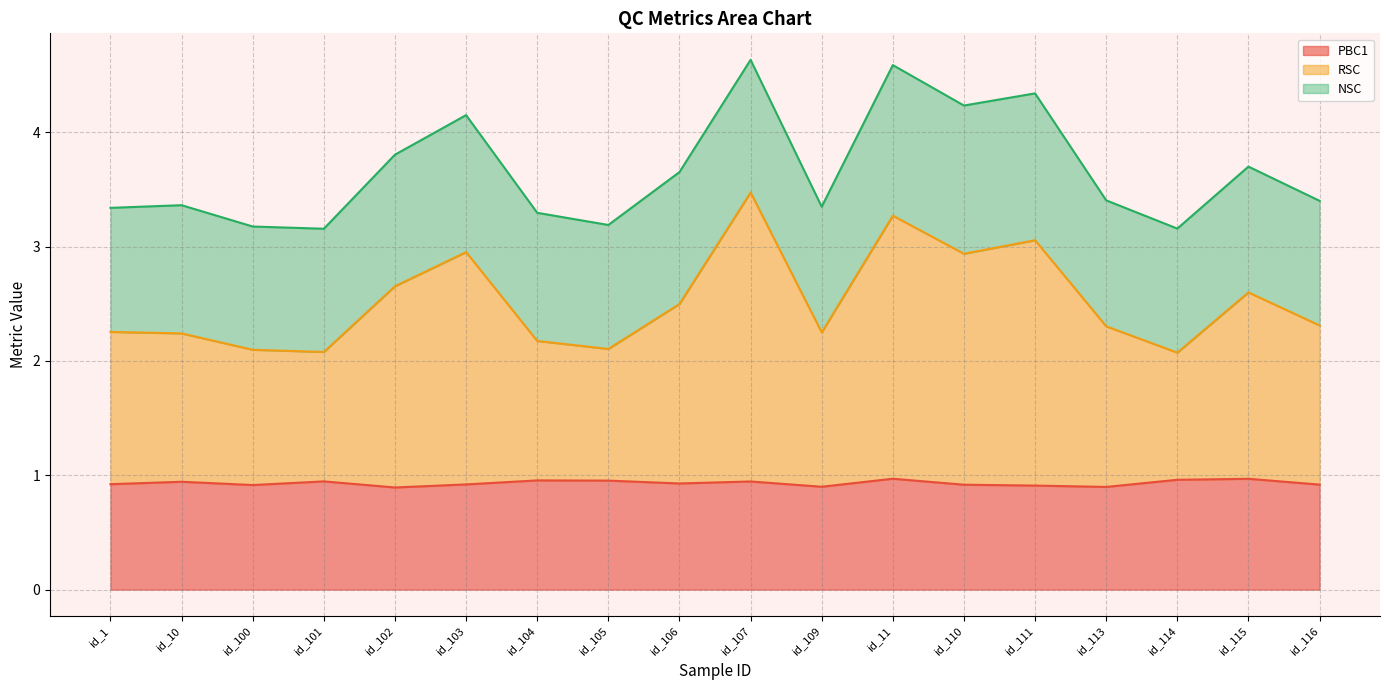

True or false: RSC has more than 1 points higher than both neighbors.

True